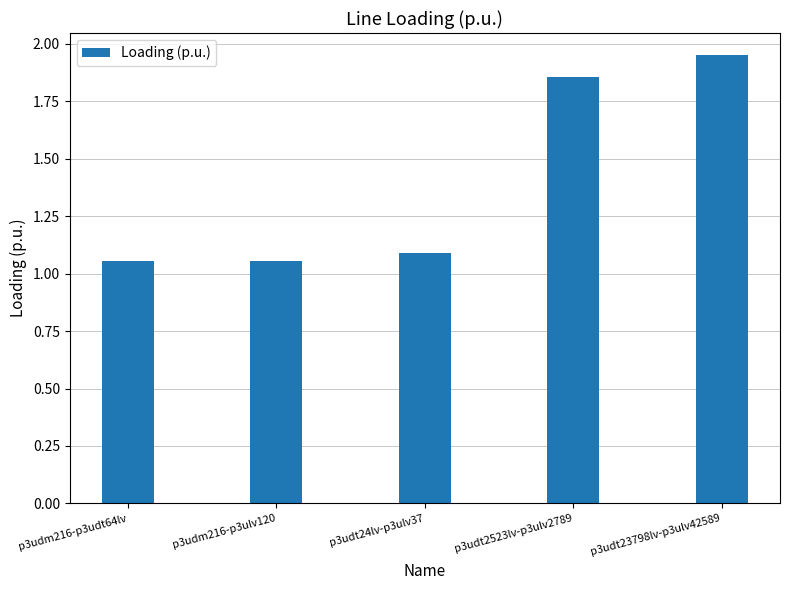

Approximately how many times larger is the value at p3udt2523lv-p3ulv2789 compared to p3udm216-p3ulv120?

1.8